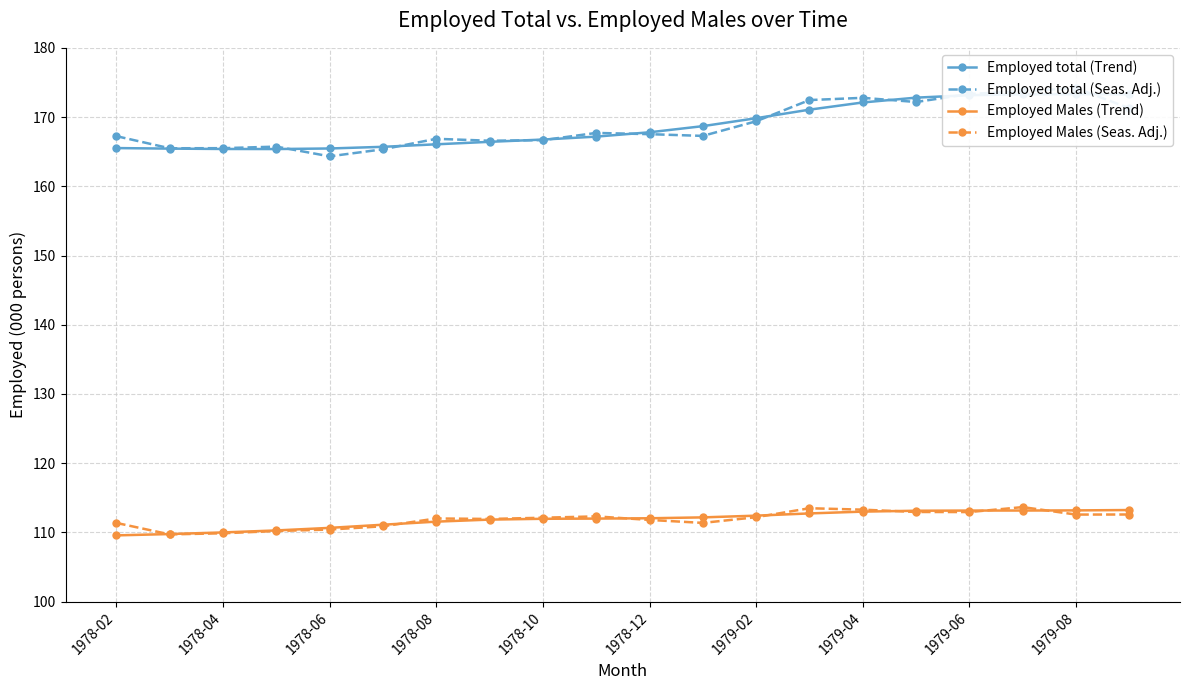

The value of Employed Males (Trend) at 1978-08 is 30.4. True or false?

False